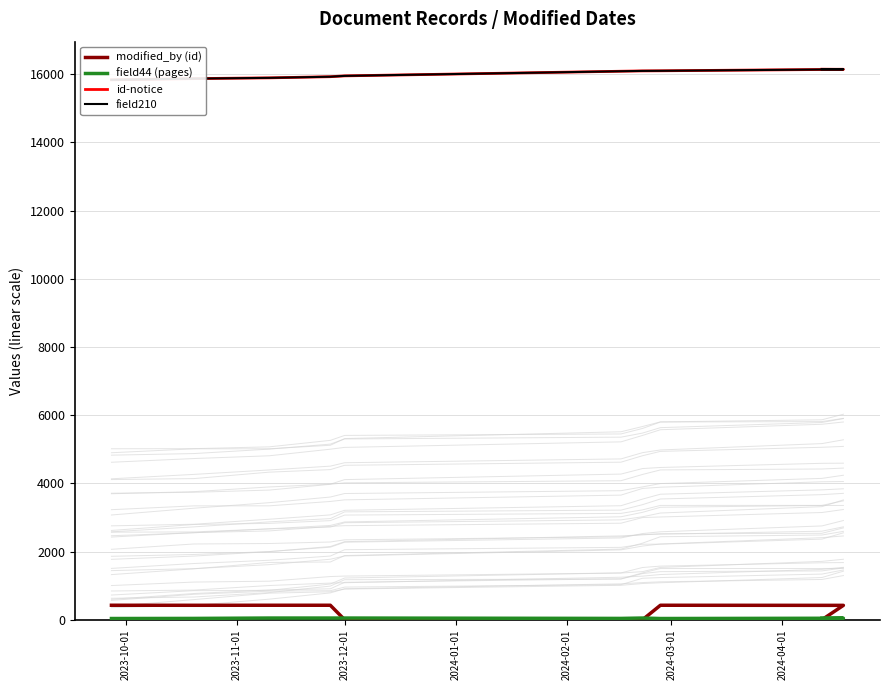

What is the difference between the maximum and minimum values in the field210 series?

312